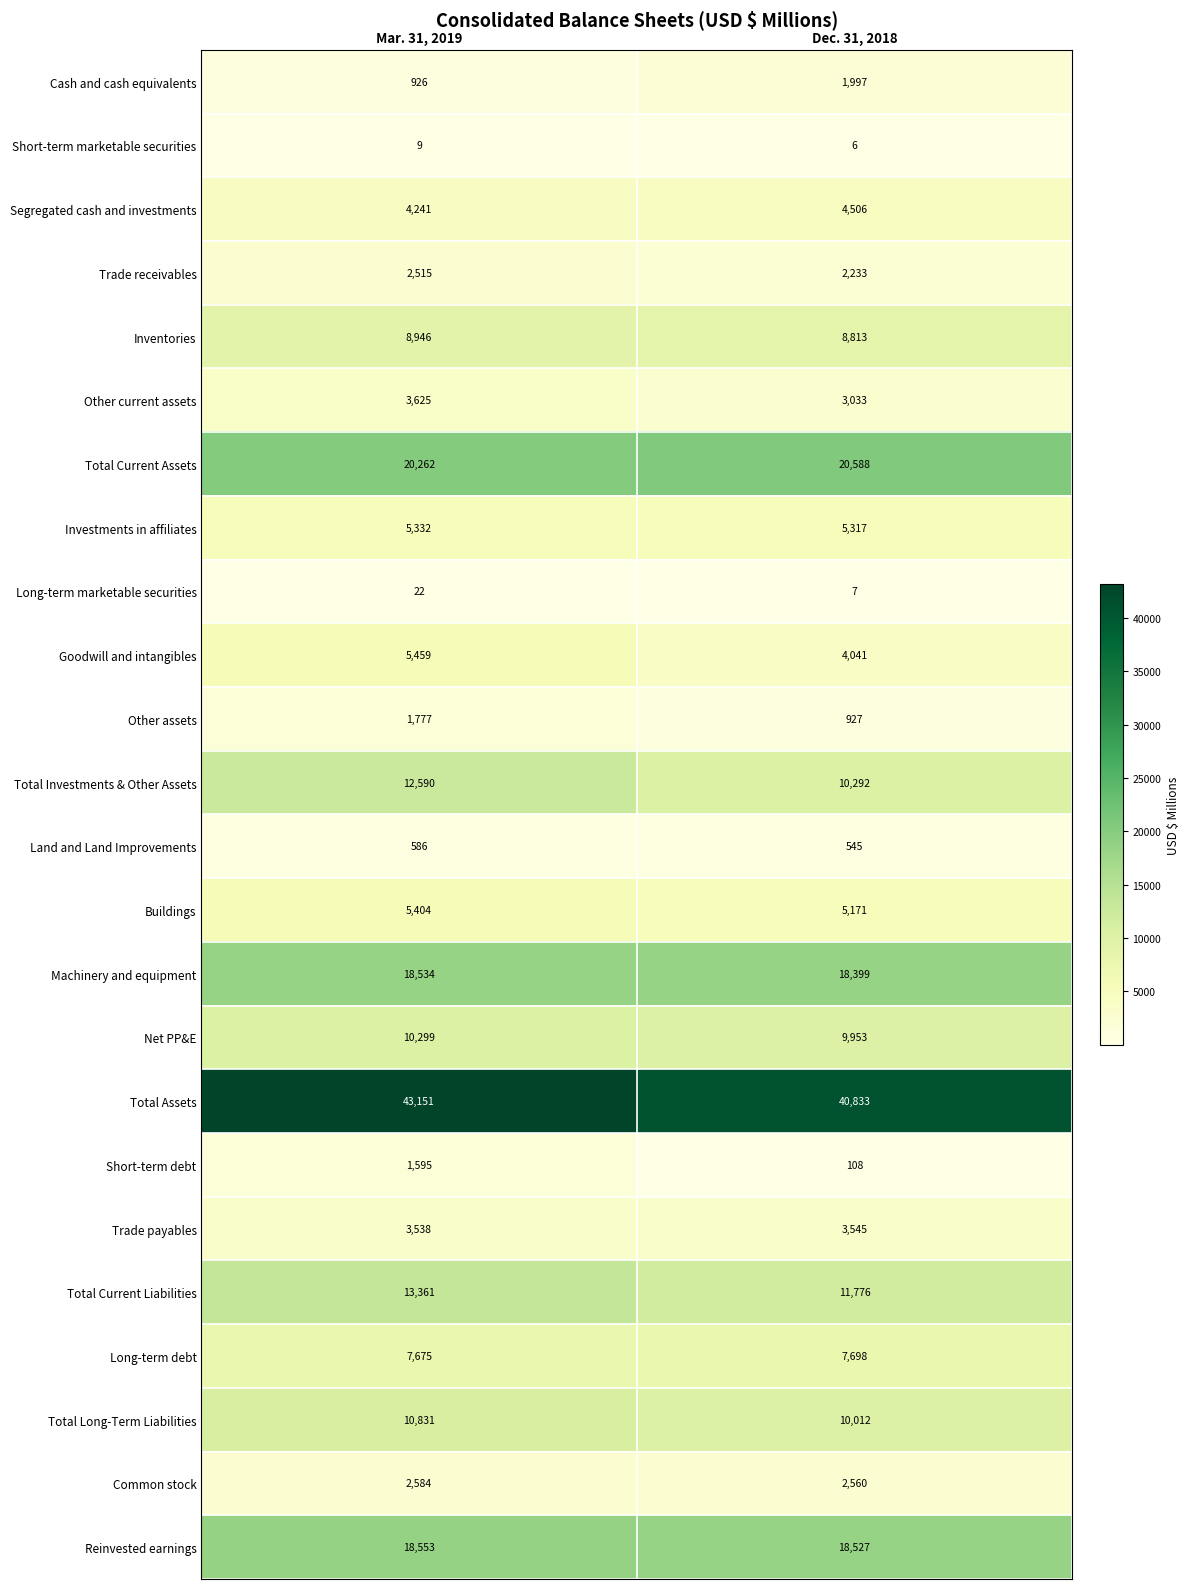

What is the spread (max minus min) of values at Mar. 31, 2019?

43142